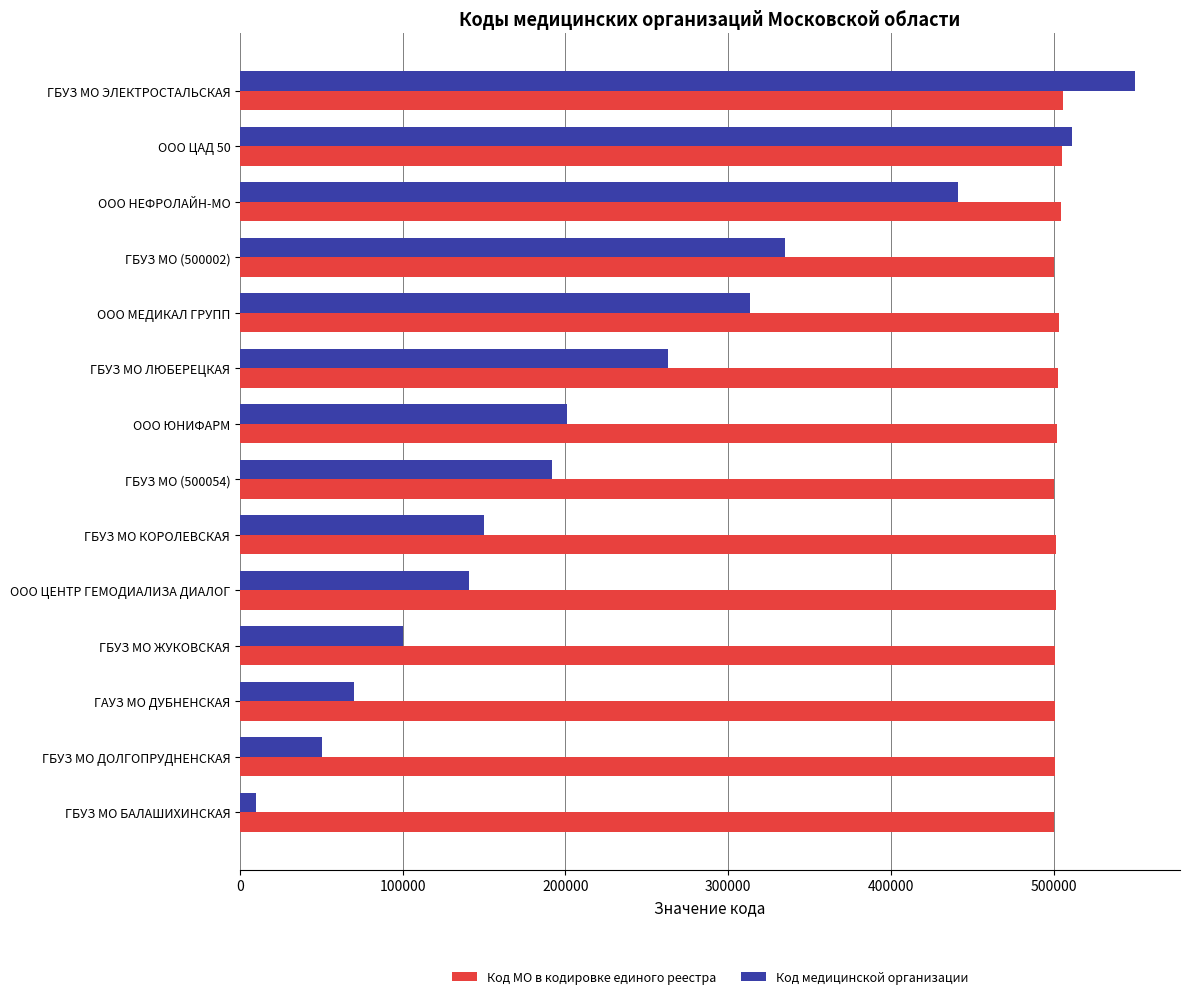

Is it true that Код МО в кодировке единого реестра equals 203445 at ГБУЗ МО (500002)?

False